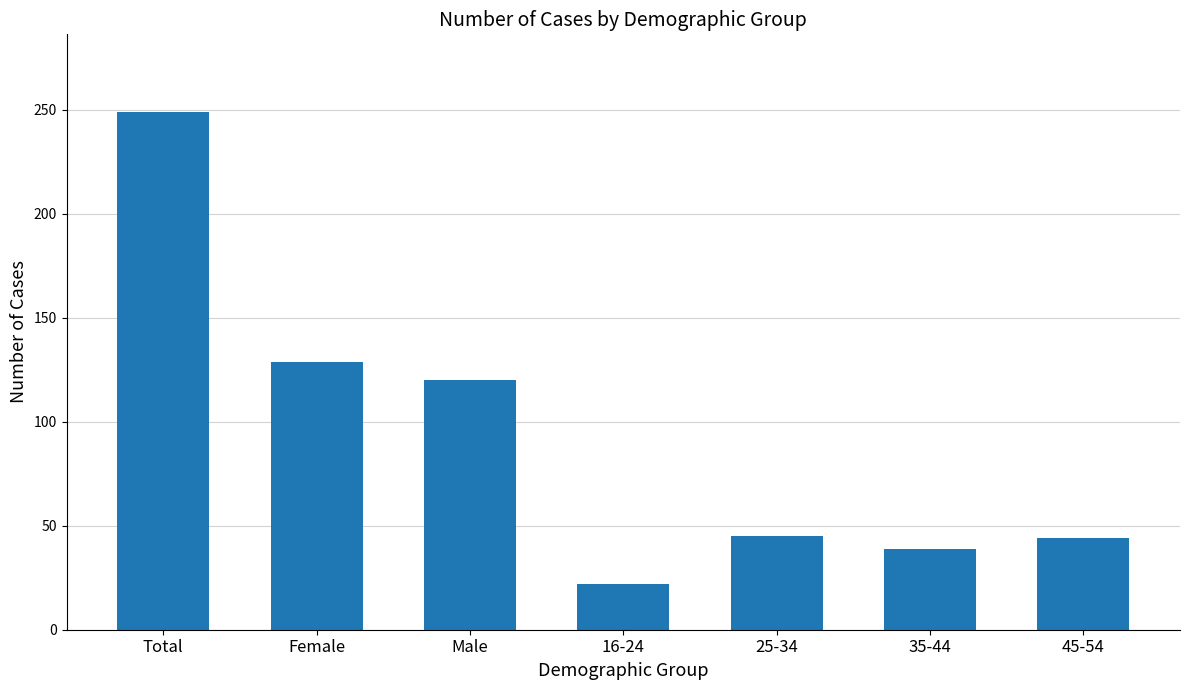

What position from the right is Female?

6